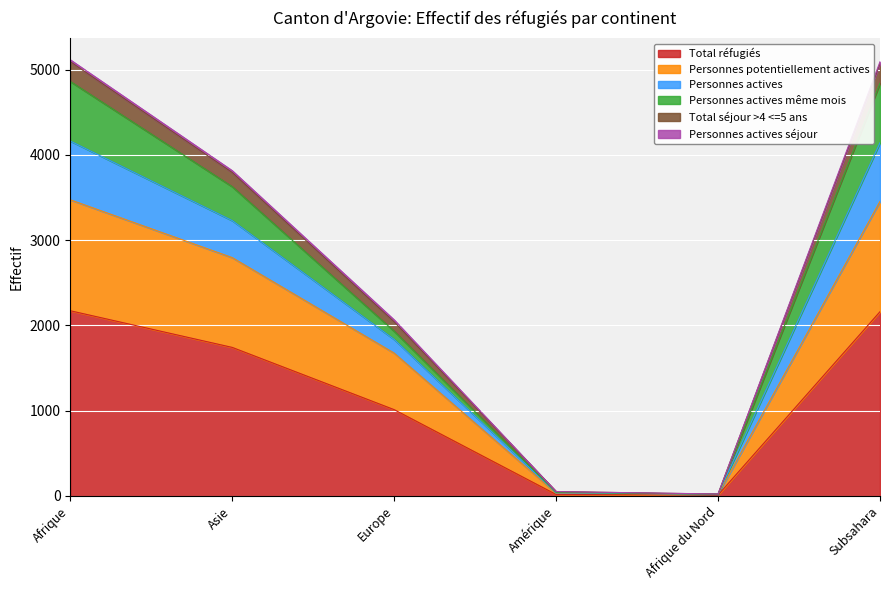

What is the maximum value for Total réfugiés?

2172